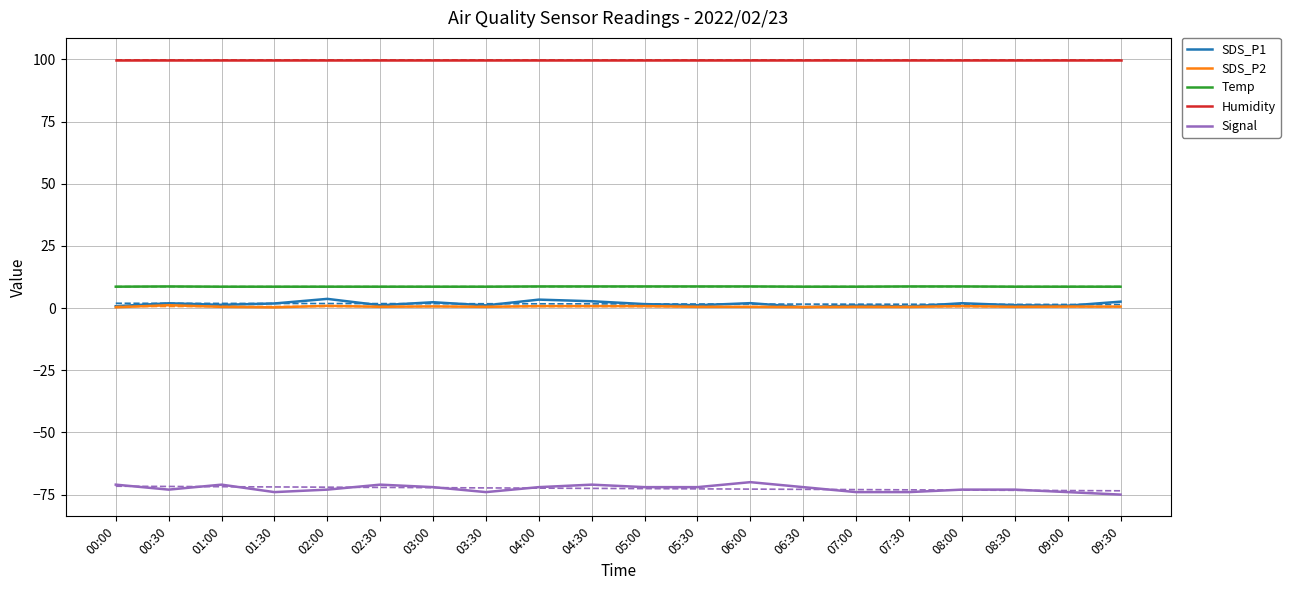

True or false: Temp and SDS_P1 intersect in this chart.

False